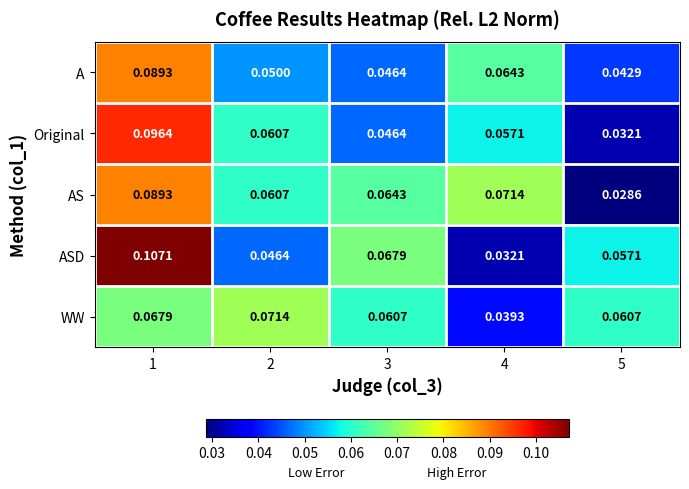

Which label corresponds to the largest value in the chart?

1